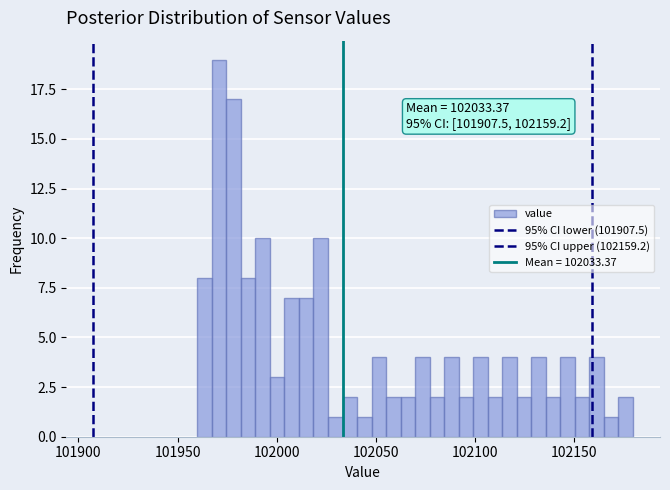

Around what value on the x-axis is the tallest bar? Give the approximate position of its centre, as read against the axis.

101970